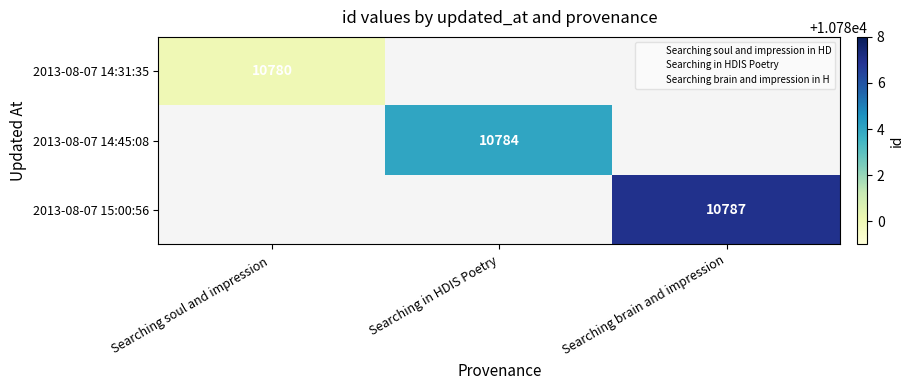

How many series are shown in this chart?

3